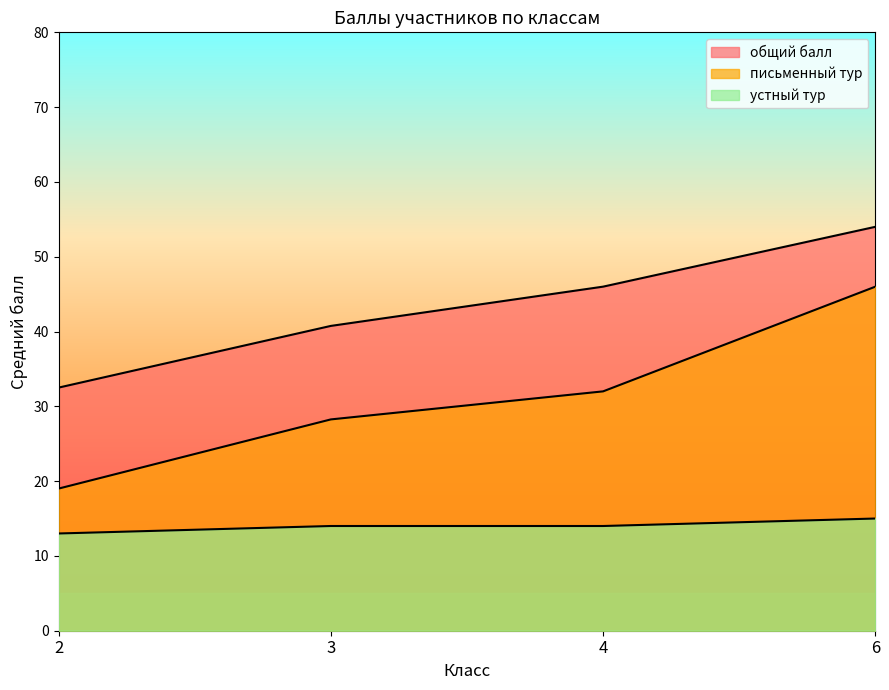

Rank the series by their average value, from lowest to highest.

устный тур, письменный тур, общий балл